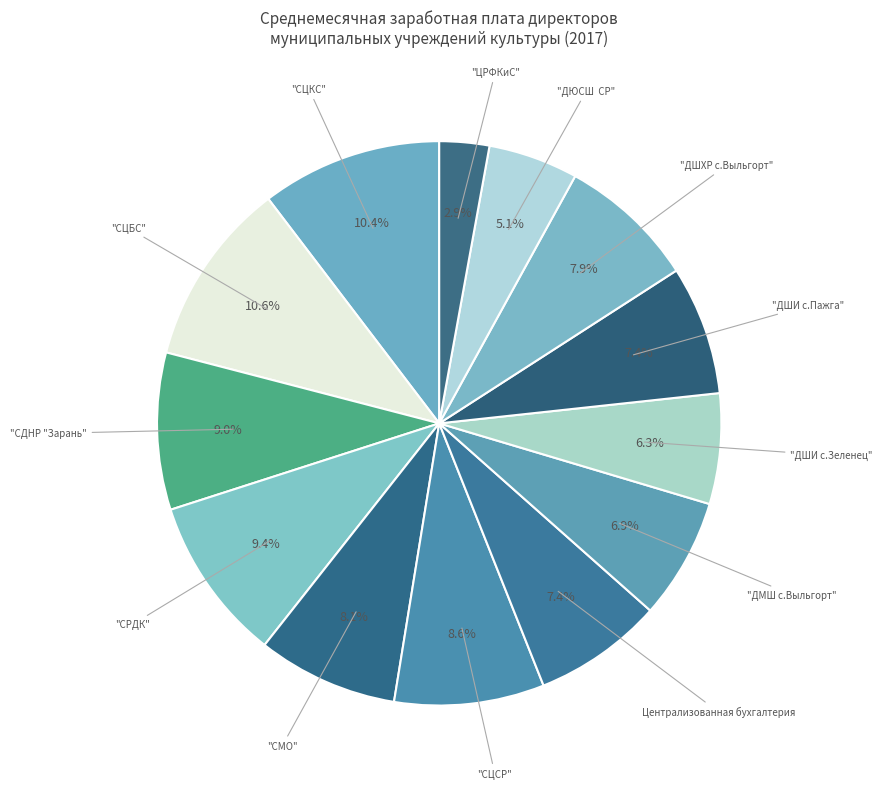

Does any single category account for the majority?

No